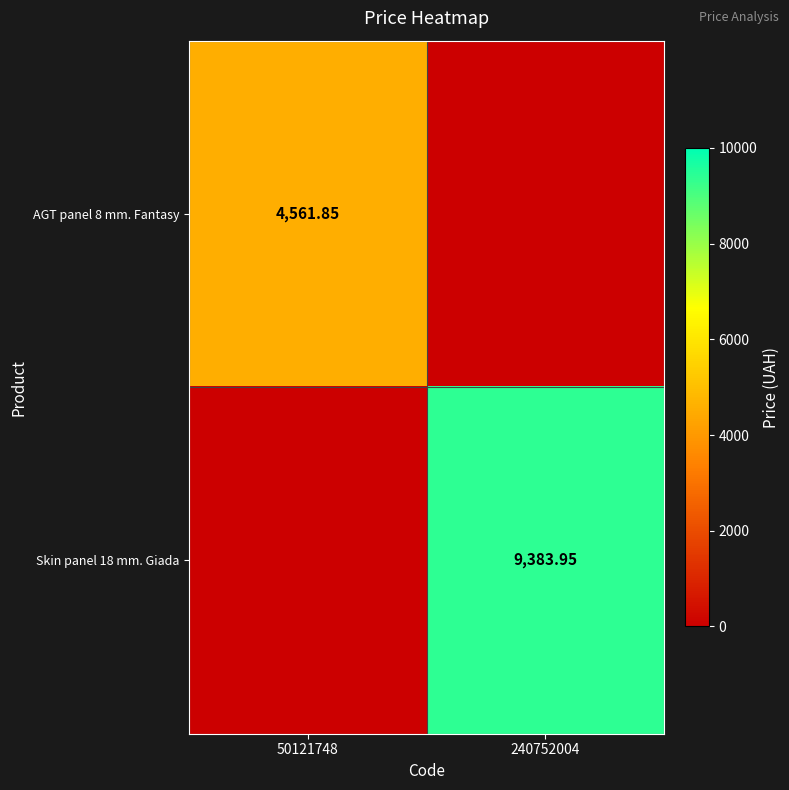

At which label does Skin panel 18 mm. Giada first exceed 9383?

240752004